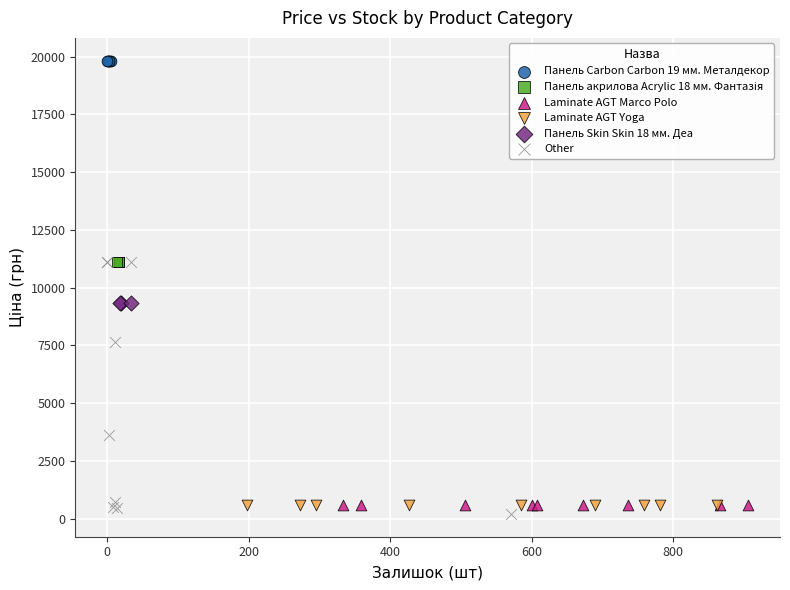

Which series contains the highest Y value?

Панель Carbon Carbon 19 мм. Металдекор